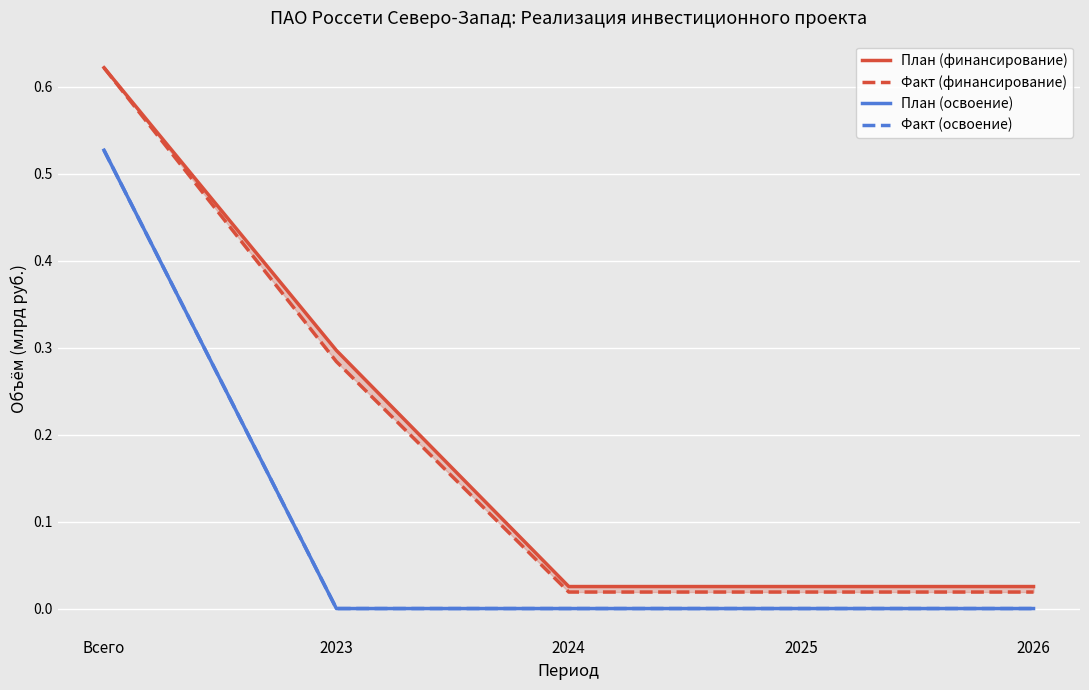

Which category has the highest value in the Факт (освоение) series?

Всего